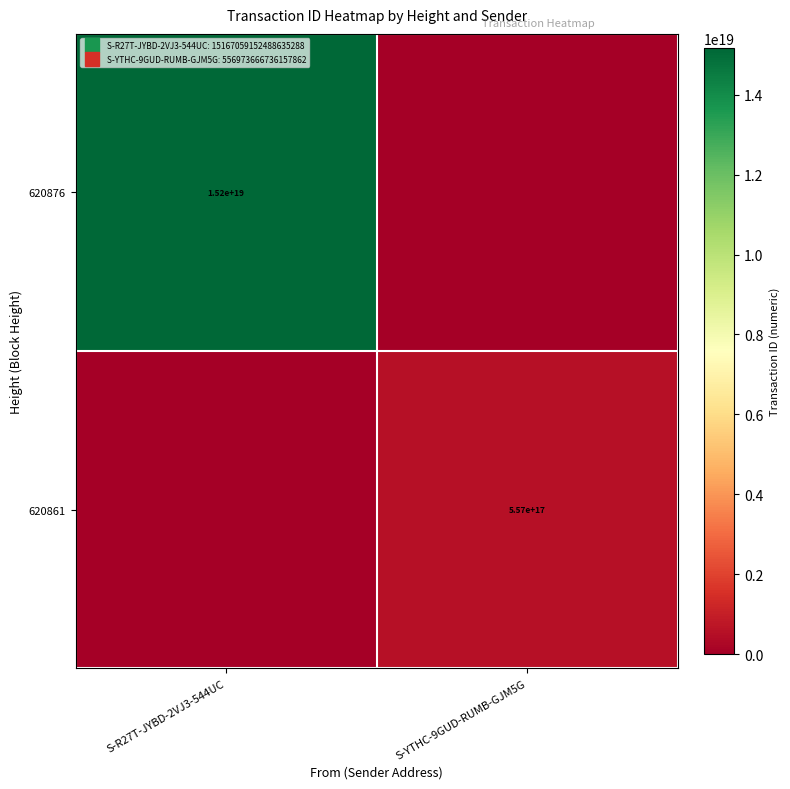

How many data points in 620861 are less than 556973666736157888?

1